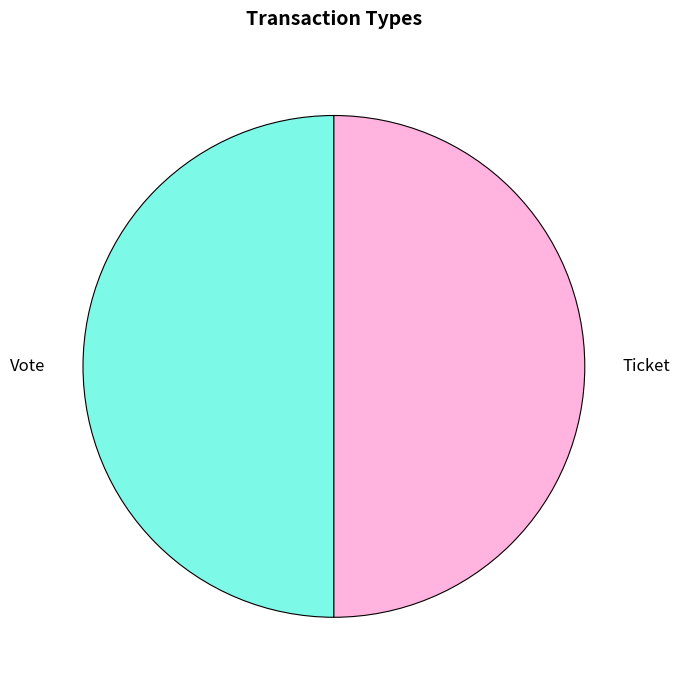

True or false: Vote accounts for 64% of the total.

False